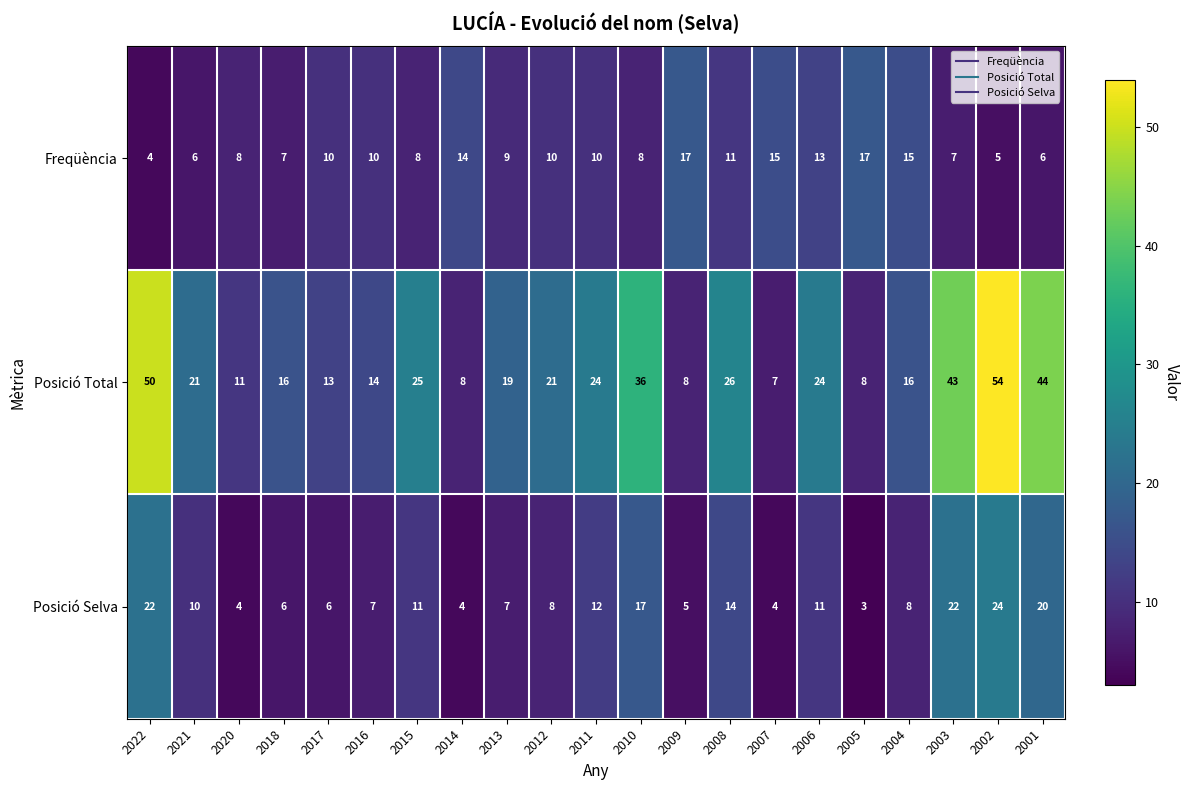

Which category has the lowest value in the Posició Total series?

2007